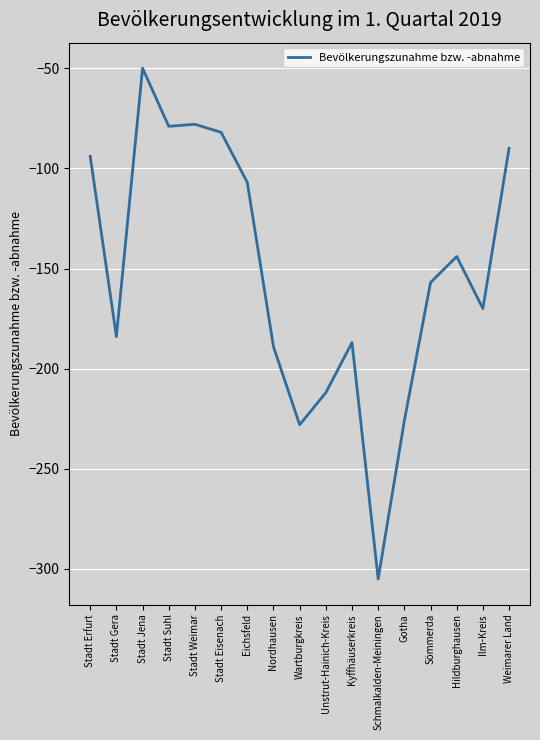

True or false: the data has more than 2 interior local peaks.

True